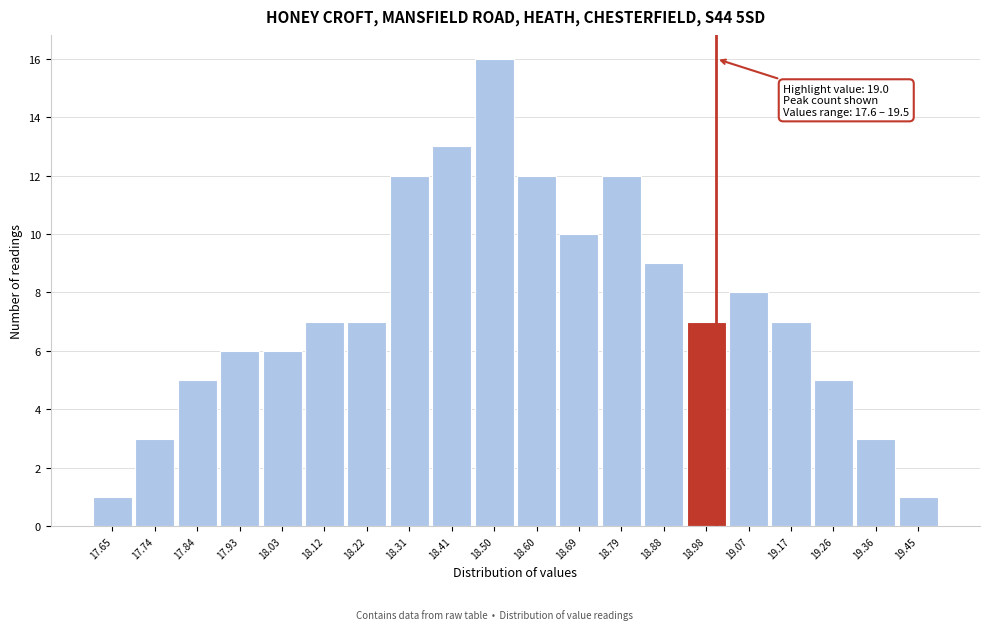

Over which range of the x-axis is the bar tallest?

18.455 to 18.550